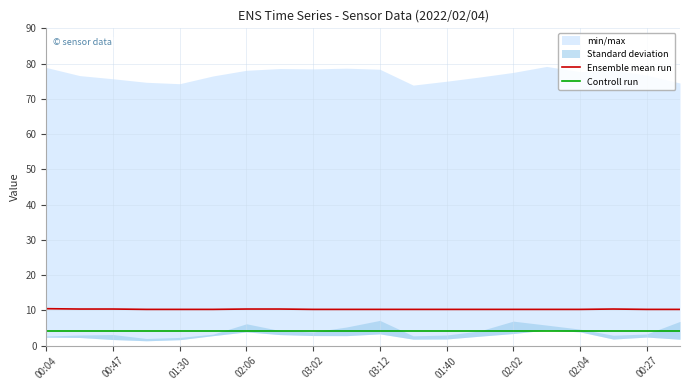

True or false: Controll run and Ensemble mean run intersect in this chart.

False